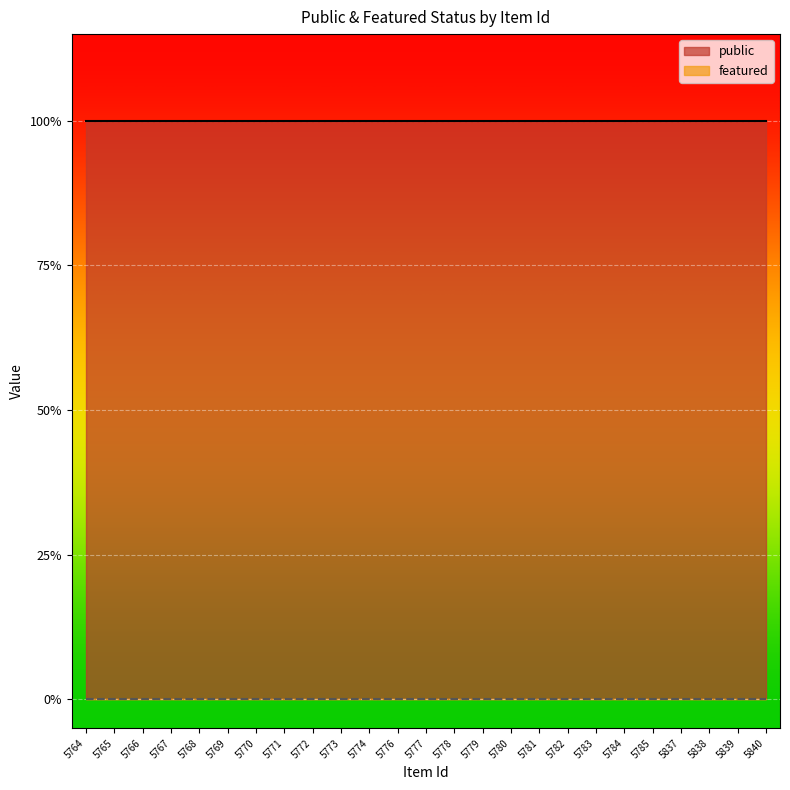

Which series has the largest total across all categories?

public